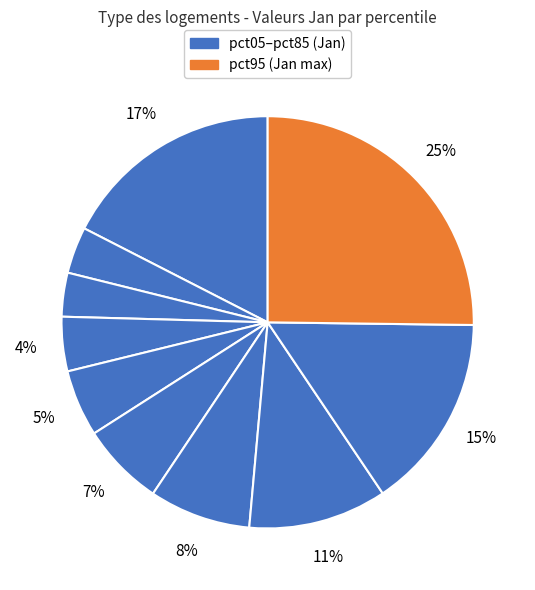

Count the number of slices in the pie.

10